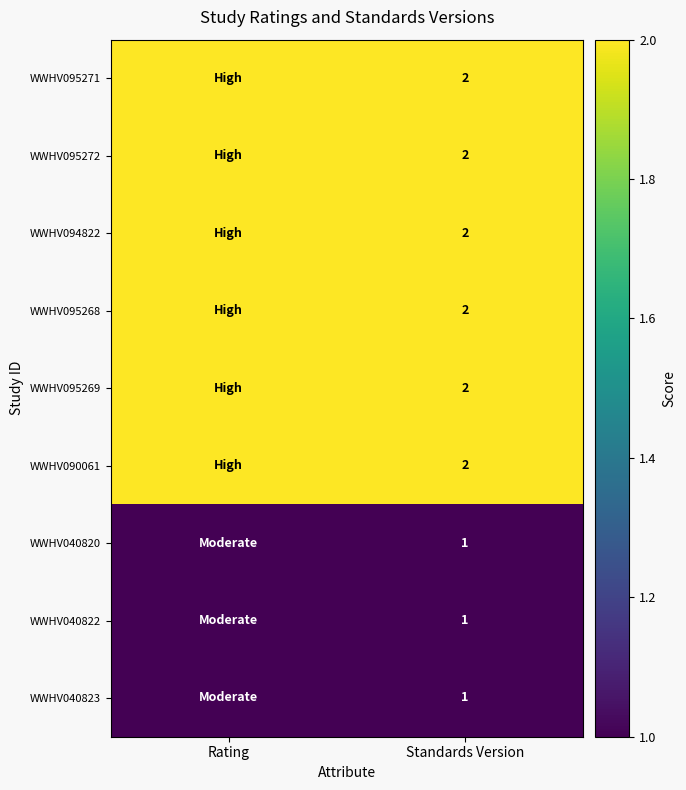

Is the value of WWHV095272 at Standards Version greater than the value of WWHV040822 at Standards Version?

Yes